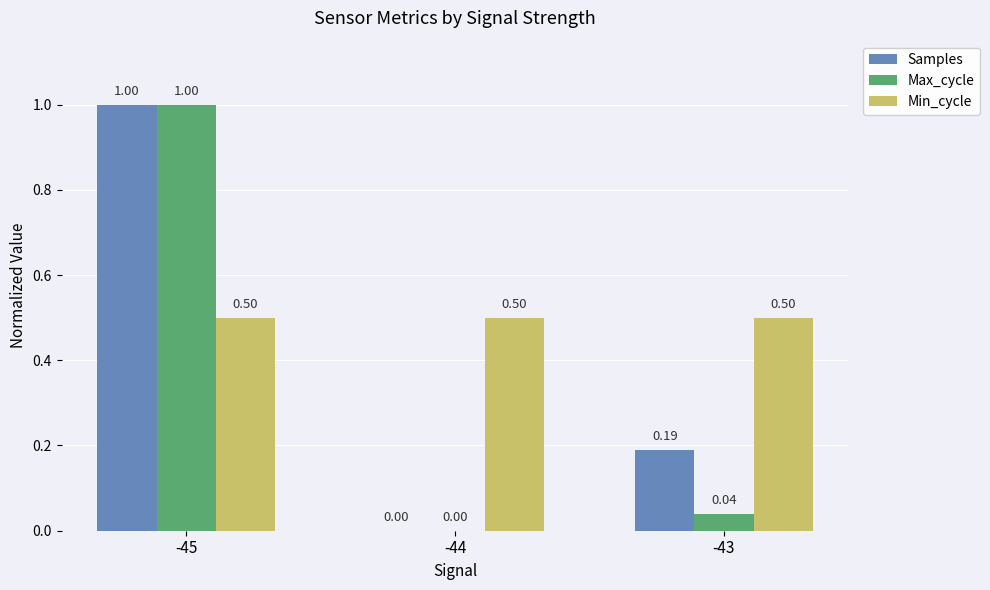

What are all the series names shown in the legend?

Samples, Max_cycle, Min_cycle